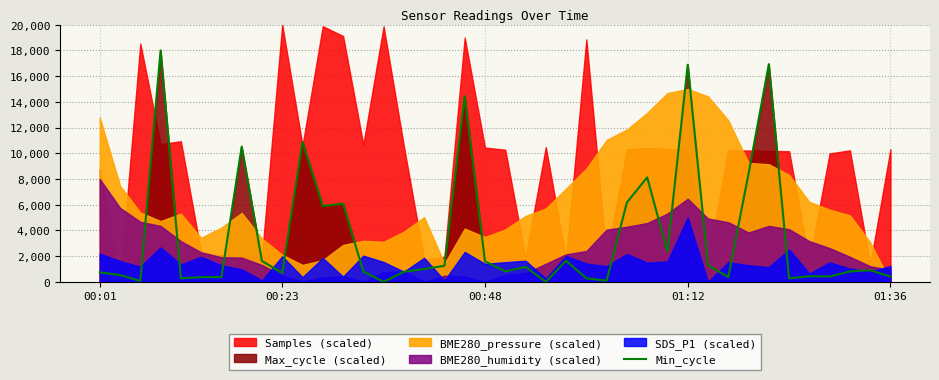

How many interior local peaks (higher than both neighbors) does the data have?

12